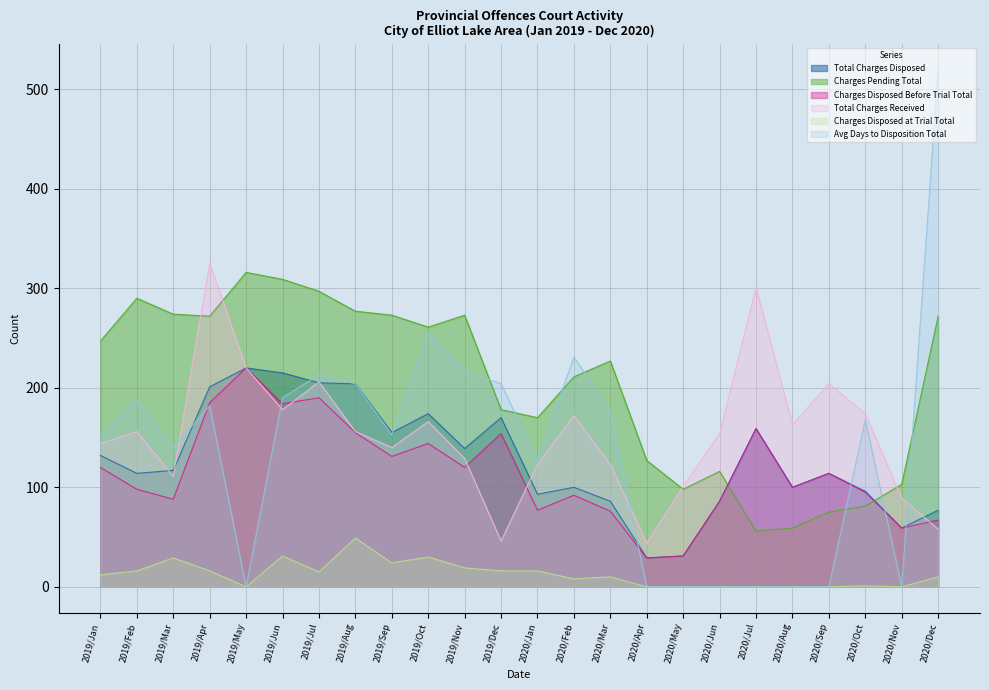

What is the difference between the highest and lowest values at 2019/Sep?

249